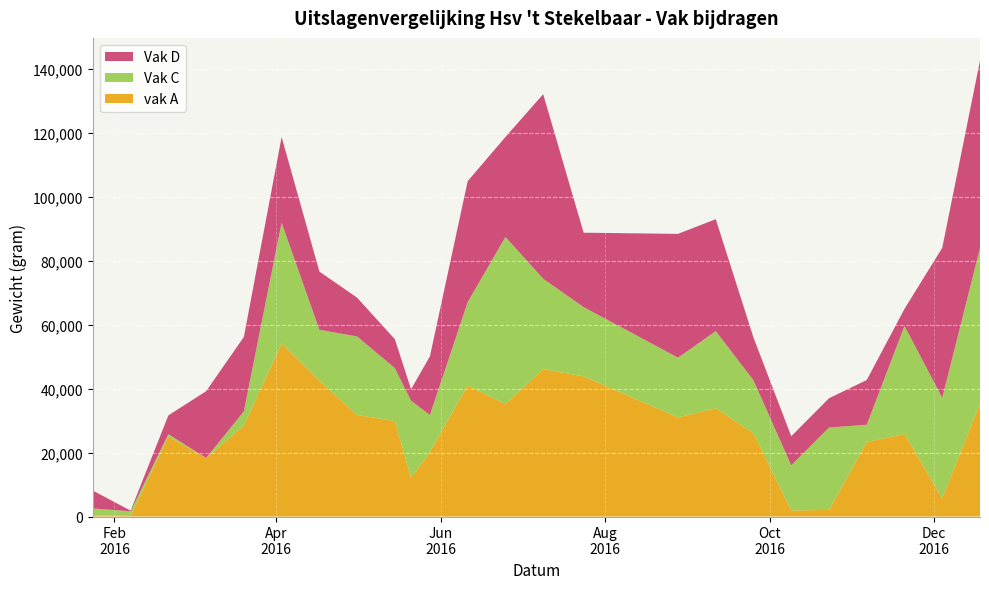

Reading left to right, transcribe all the data shown in this chart.

vak A: 2016-01-24=347	2016-02-07=211	2016-02-21=25040	2016-03-06=18315	2016-04-03=54149	2016-04-17=42425	2016-05-01=31766	2016-05-15=29848	2016-05-21=12114	2016-05-28=20203	2016-06-25=35141	2016-07-09=46110	2016-07-24=43825	2016-08-28=31009	2016-09-11=33873	2016-10-09=1903	2016-10-23=2067	2016-11-06=23328	2016-11-20=25825	2016-12-04=5726	2016-03-20=28467	2016-06-11=40991	2016-09-25=26030	2016-12-18=35389
Vak C: 2016-01-24=2176	2016-02-07=1422	2016-02-21=716	2016-03-06=0	2016-04-03=37732	2016-04-17=15984	2016-05-01=24545	2016-05-15=16559	2016-05-21=24116	2016-05-28=11541	2016-06-25=52308	2016-07-09=28261	2016-07-24=21673	2016-08-28=18674	2016-09-11=24105	2016-10-09=14113	2016-10-23=25761	2016-11-06=5369	2016-11-20=33767	2016-12-04=31406	2016-03-20=4426	2016-06-11=26041	2016-09-25=16562	2016-12-18=48552
Vak D: 2016-01-24=5578	2016-02-07=209	2016-02-21=5868	2016-03-06=20883	2016-04-03=26820	2016-04-17=18205	2016-05-01=12135	2016-05-15=9032	2016-05-21=3590	2016-05-28=18353	2016-06-25=31249	2016-07-09=57721	2016-07-24=23271	2016-08-28=38720	2016-09-11=35021	2016-10-09=9094	2016-10-23=9164	2016-11-06=13996	2016-11-20=5354	2016-12-04=46911	2016-03-20=23271	2016-06-11=37845	2016-09-25=13375	2016-12-18=58626